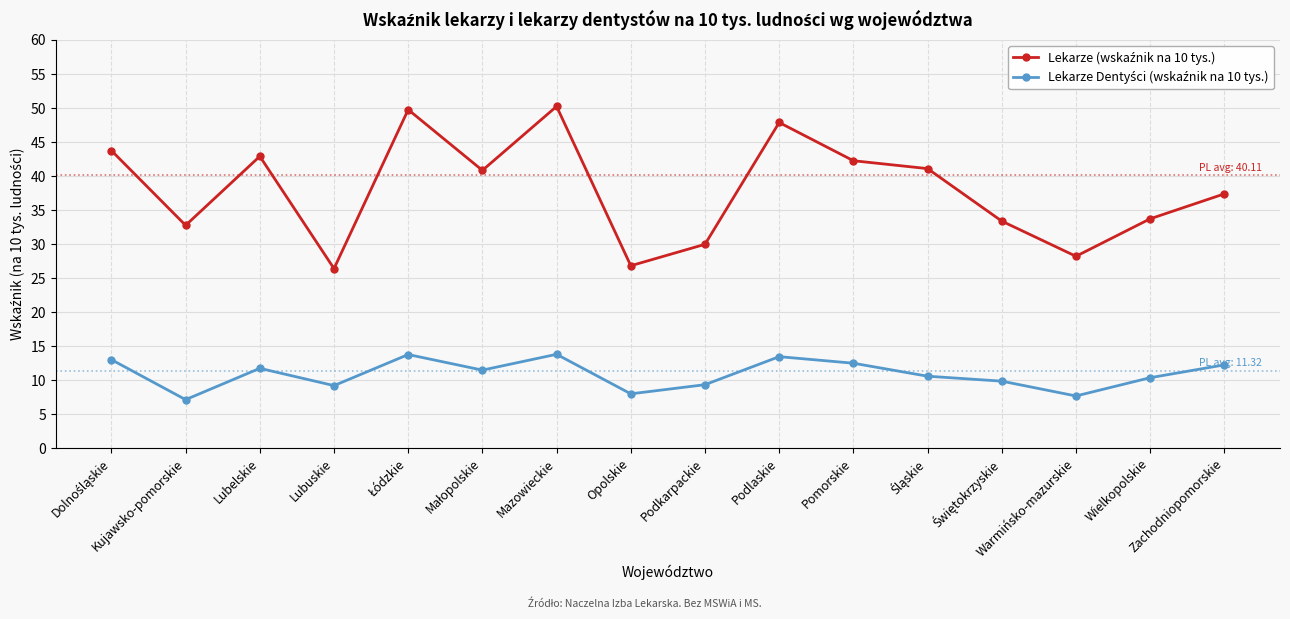

What is the minimum value shown in the chart?

7.1